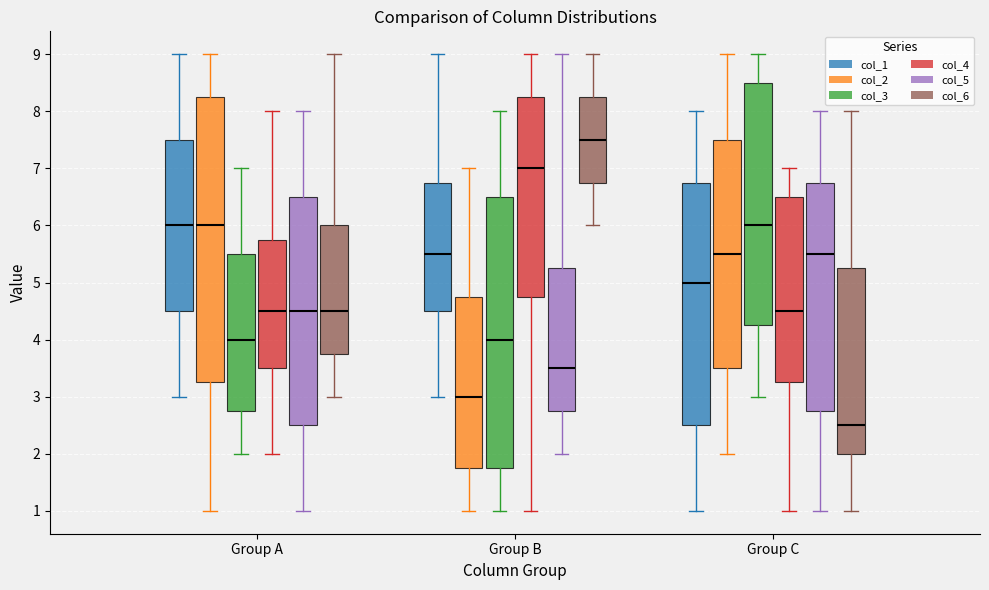

Reading left to right, transcribe this box plot: for each box, give where its median line is, the range the box spans, and where its two whiskers end, as read against the y-axis. The values are not printed on the chart, so give them approximately, as read against the axis.

Group A (col_1): median 6.0, box 4.5 to 7.5, whiskers 3.0 to 9.0
Group A (col_2): median 6.0, box 3.3 to 8.3, whiskers 1.0 to 9.0
Group A (col_3): median 4.0, box 2.8 to 5.5, whiskers 2.0 to 7.0
Group A (col_4): median 4.5, box 3.5 to 5.8, whiskers 2.0 to 8.0
Group A (col_5): median 4.5, box 2.5 to 6.5, whiskers 1.0 to 8.0
Group A (col_6): median 4.5, box 3.8 to 6.0, whiskers 3.0 to 9.0
Group B (col_1): median 5.5, box 4.5 to 6.8, whiskers 3.0 to 9.0
Group B (col_2): median 3.0, box 1.8 to 4.8, whiskers 1.0 to 7.0
Group B (col_3): median 4.0, box 1.8 to 6.5, whiskers 1.0 to 8.0
Group B (col_4): median 7.0, box 4.8 to 8.3, whiskers 1.0 to 9.0
Group B (col_5): median 3.5, box 2.8 to 5.3, whiskers 2.0 to 9.0
Group B (col_6): median 7.5, box 6.8 to 8.3, whiskers 6.0 to 9.0
Group C (col_1): median 5.0, box 2.5 to 6.8, whiskers 1.0 to 8.0
Group C (col_2): median 5.5, box 3.5 to 7.5, whiskers 2.0 to 9.0
Group C (col_3): median 6.0, box 4.3 to 8.5, whiskers 3.0 to 9.0
Group C (col_4): median 4.5, box 3.3 to 6.5, whiskers 1.0 to 7.0
Group C (col_5): median 5.5, box 2.8 to 6.8, whiskers 1.0 to 8.0
Group C (col_6): median 2.5, box 2.0 to 5.3, whiskers 1.0 to 8.0